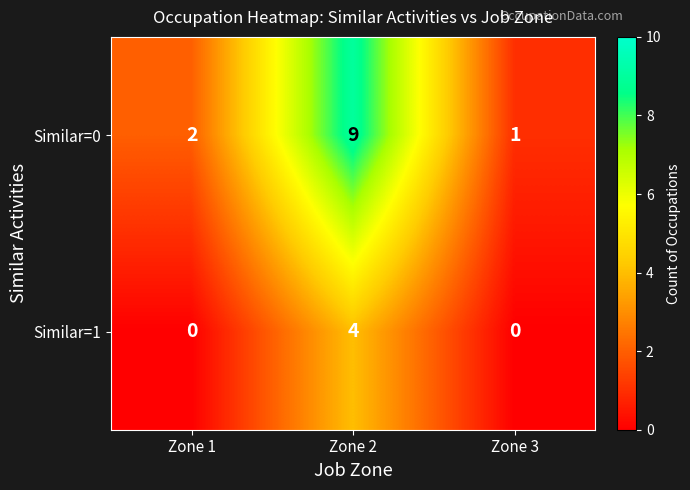

Reading left to right, transcribe all the data shown in this chart.

Similar=0: 2	9	1
Similar=1: 0	4	0